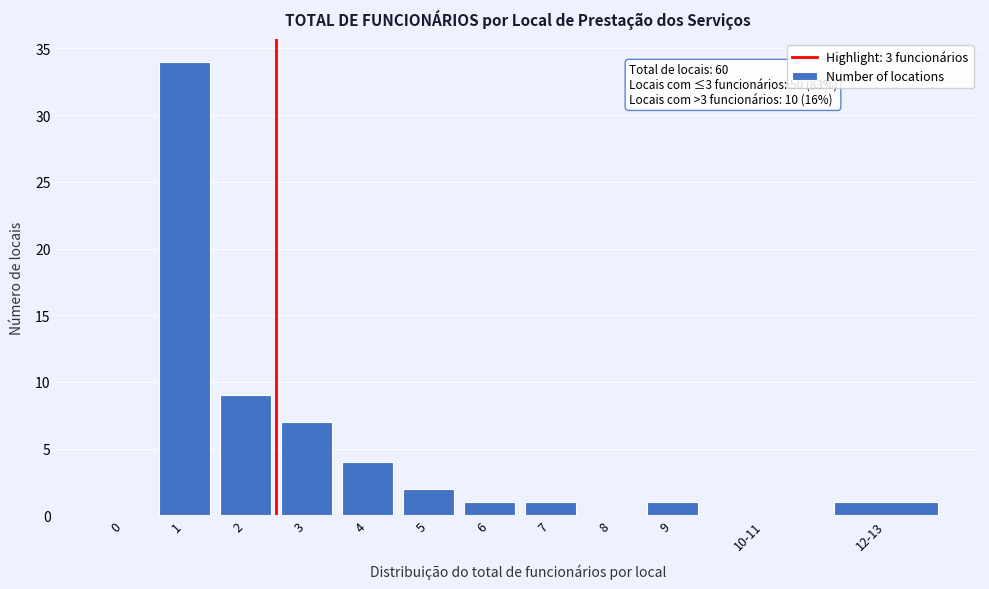

Reading left to right, what are all the values shown in this chart?

0=0	1=34	2=9	3=7	4=4	5=2	6=1	7=1	8=0	9=1	10-11=0	12-13=1